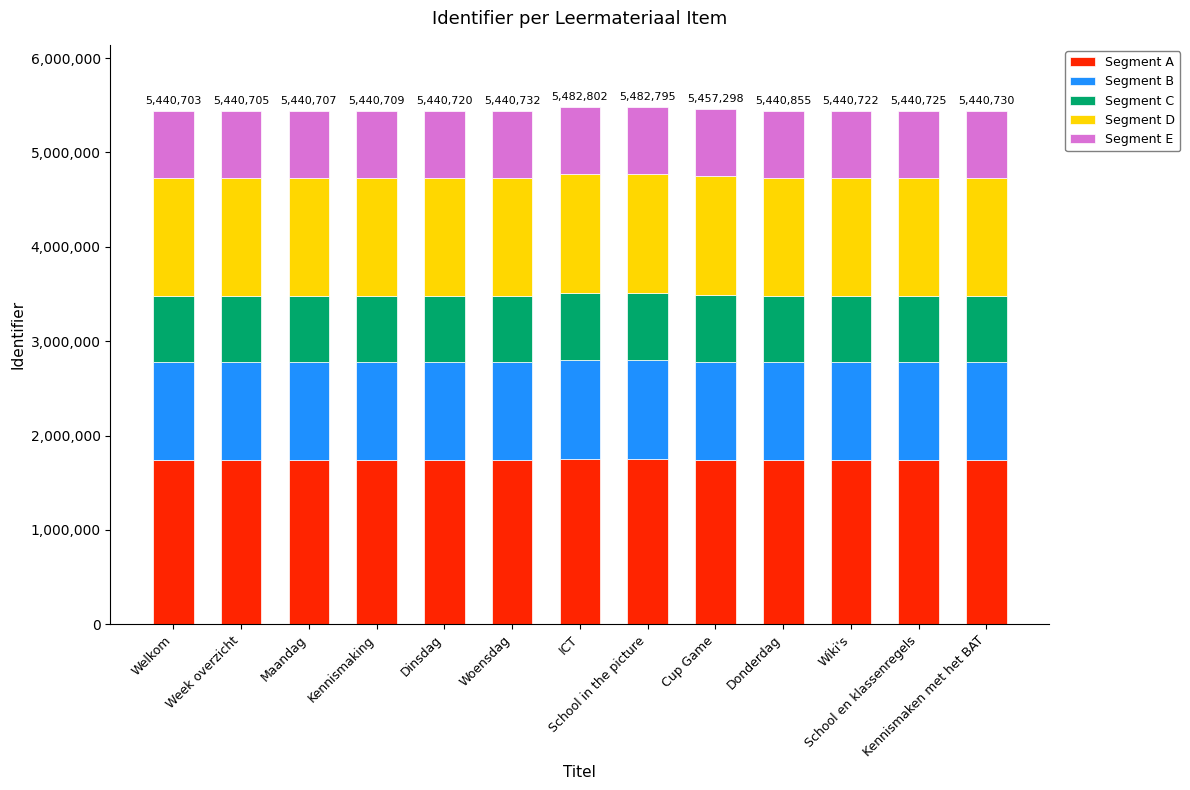

What is the lowest value of the Segment A series?

1741025.0